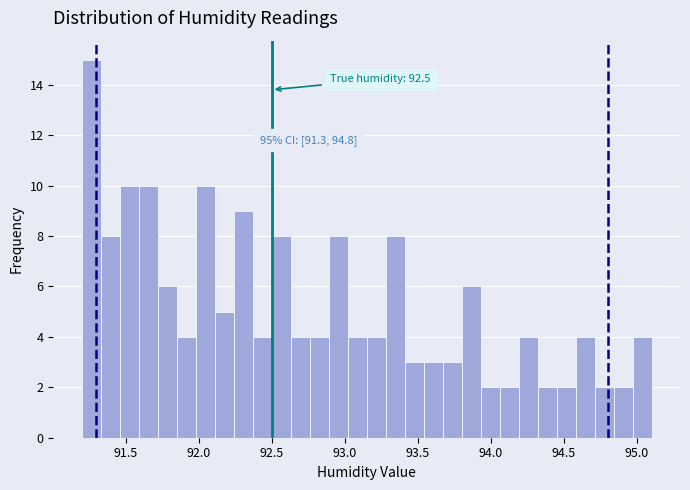

Read against the x-axis, roughly where is the centre of the tallest bar?

91.25